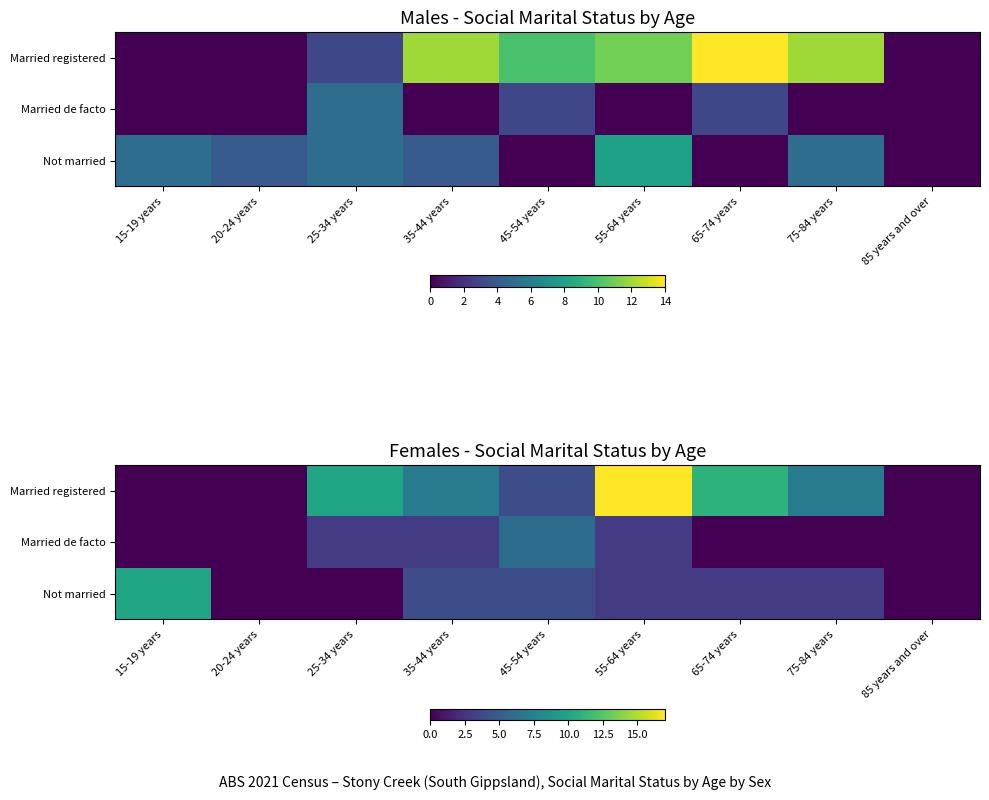

What is the spread (max minus min) of values at 75-84 years?

7